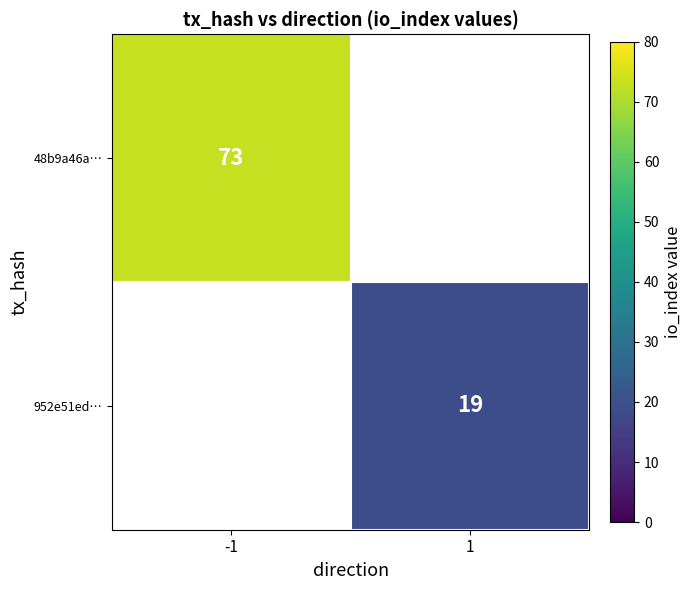

At how many categories does at least one series exceed 69?

1